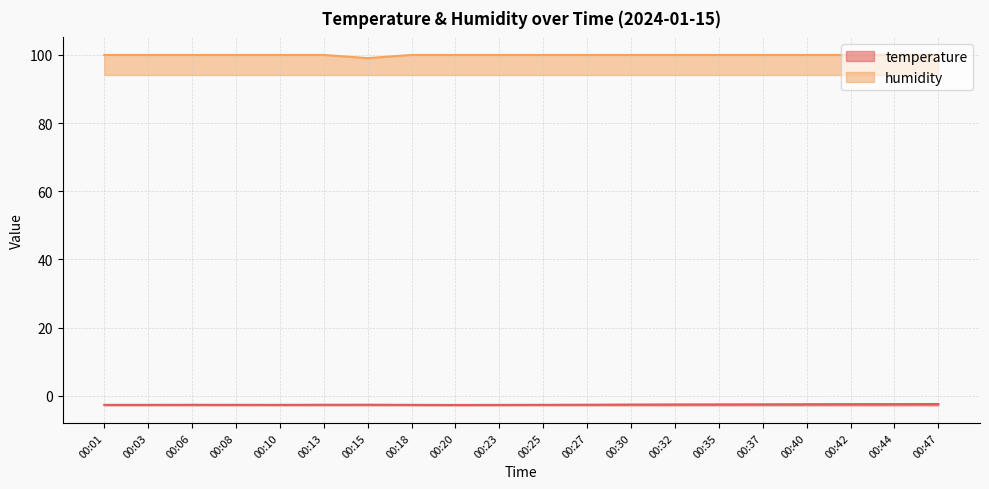

What is the difference between the second highest and minimum values in the temperature series?

0.2